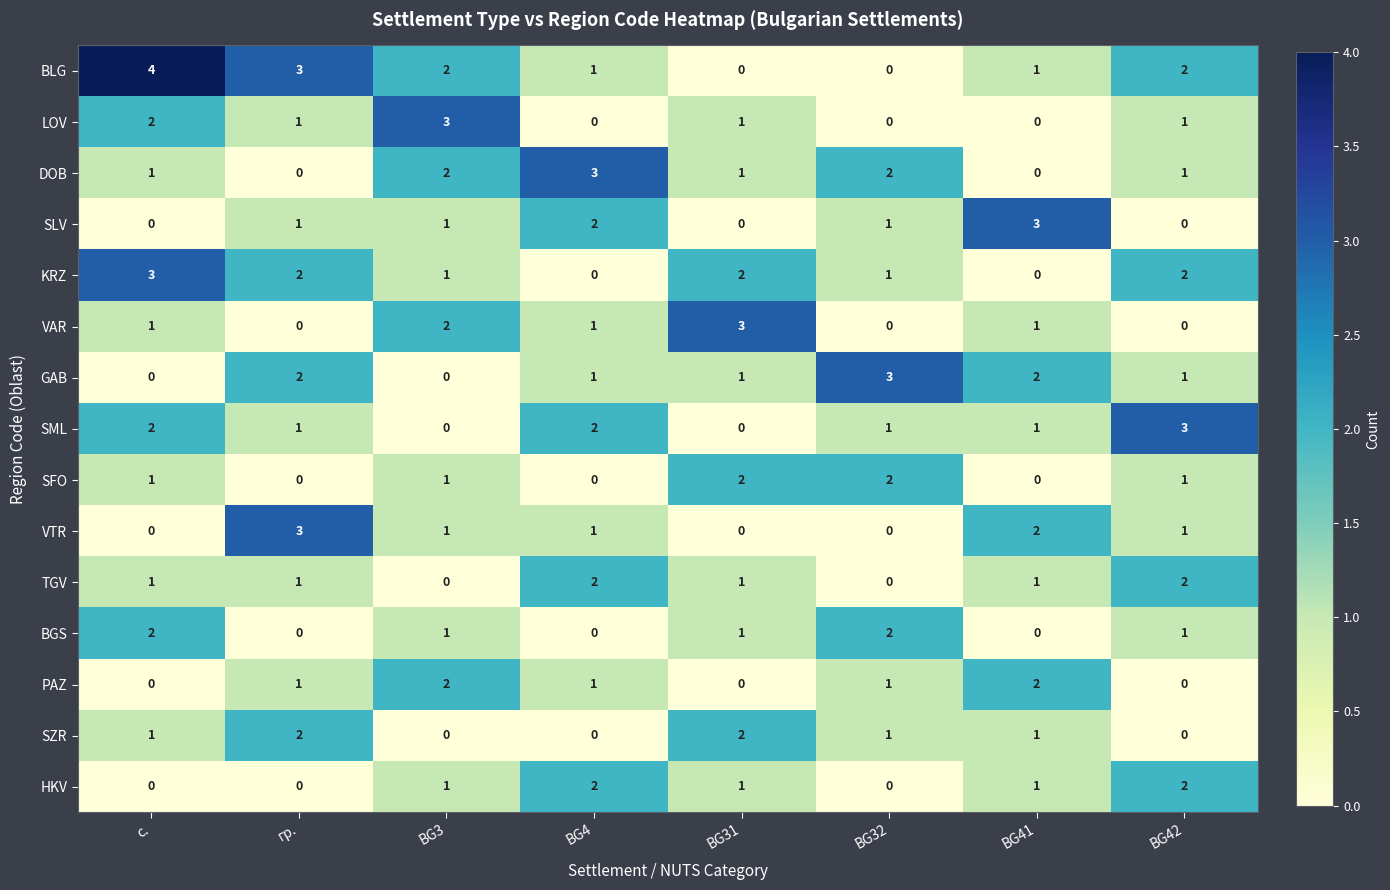

Where does the LOV series first go above 1?

с.